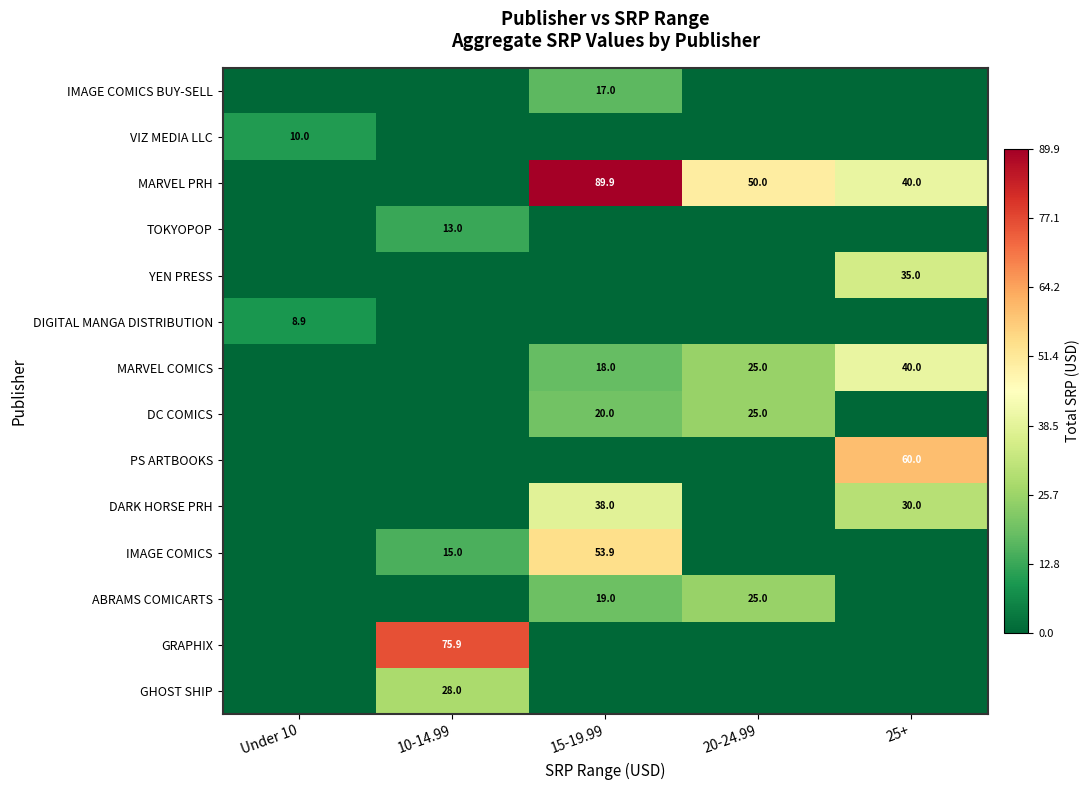

Is it true that MARVEL COMICS equals 24.7 at 25+?

False